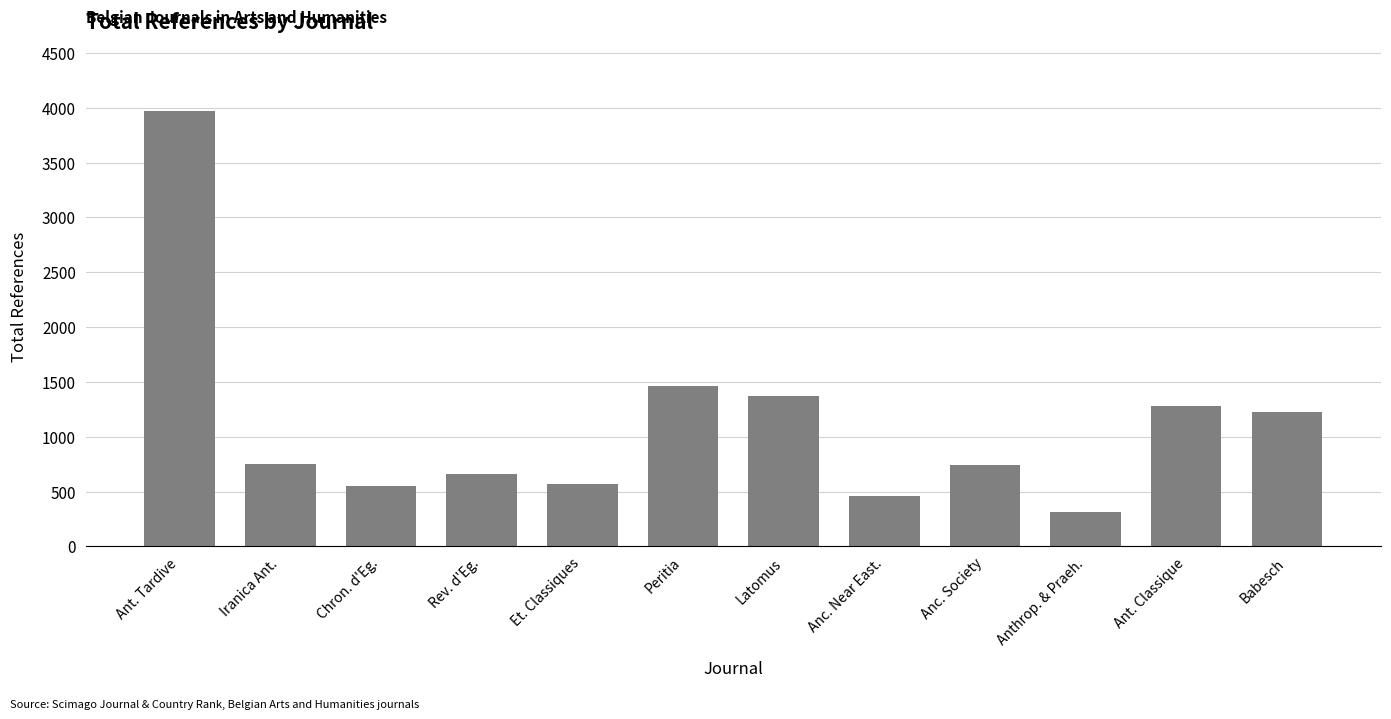

What is the maximum value shown in the chart?

3971